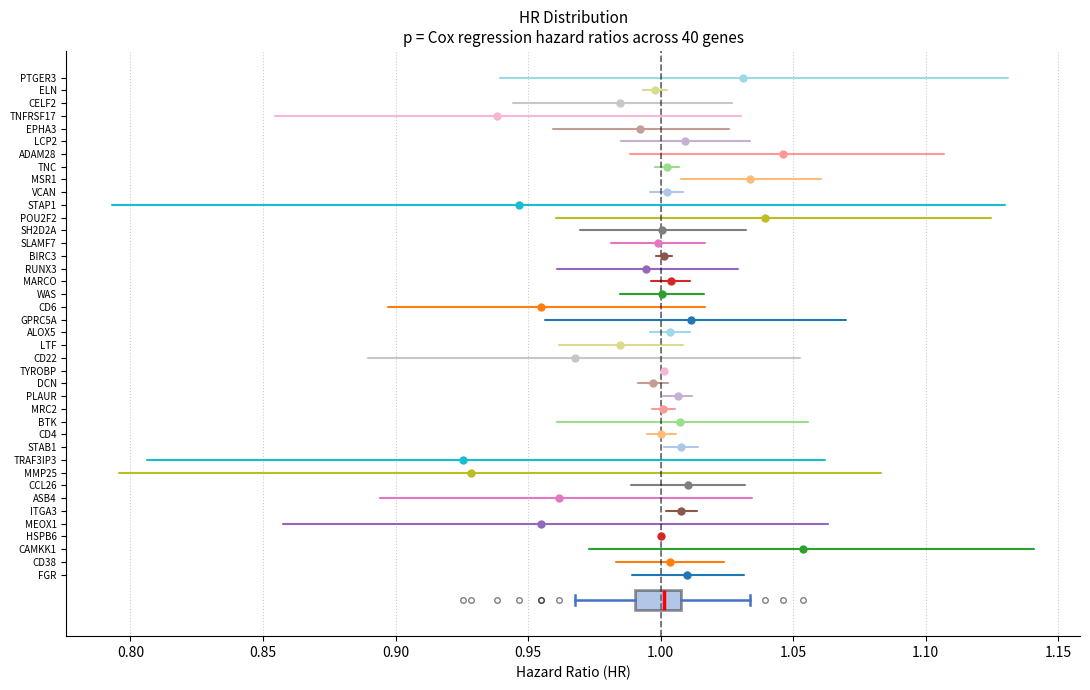

Transcribe this box plot: give where the median line is, the range the box spans, and where the two whiskers end, as read against the x-axis. The values are not printed on the chart, so give them approximately, as read against the axis.

median 1.000, box 0.990 to 1.010, whiskers 0.970 to 1.035